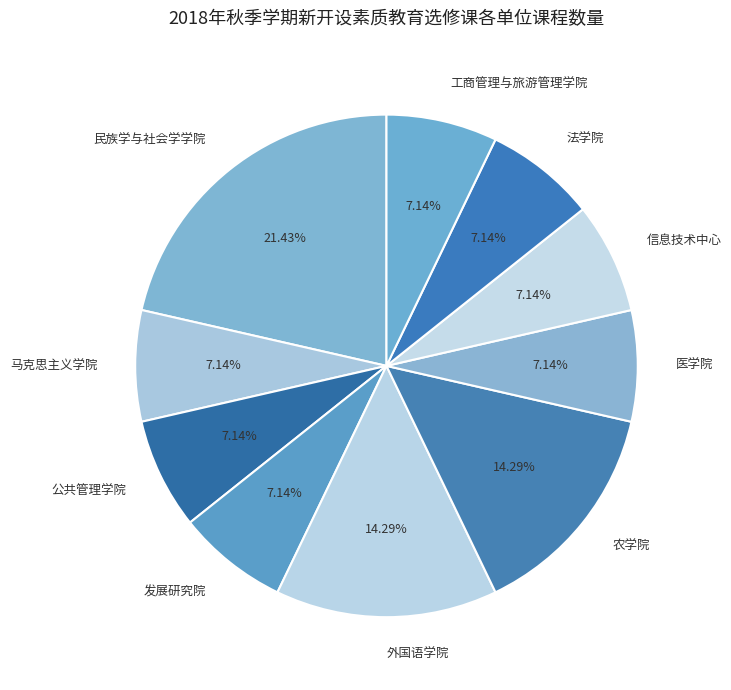

How many segments does this pie chart have?

10